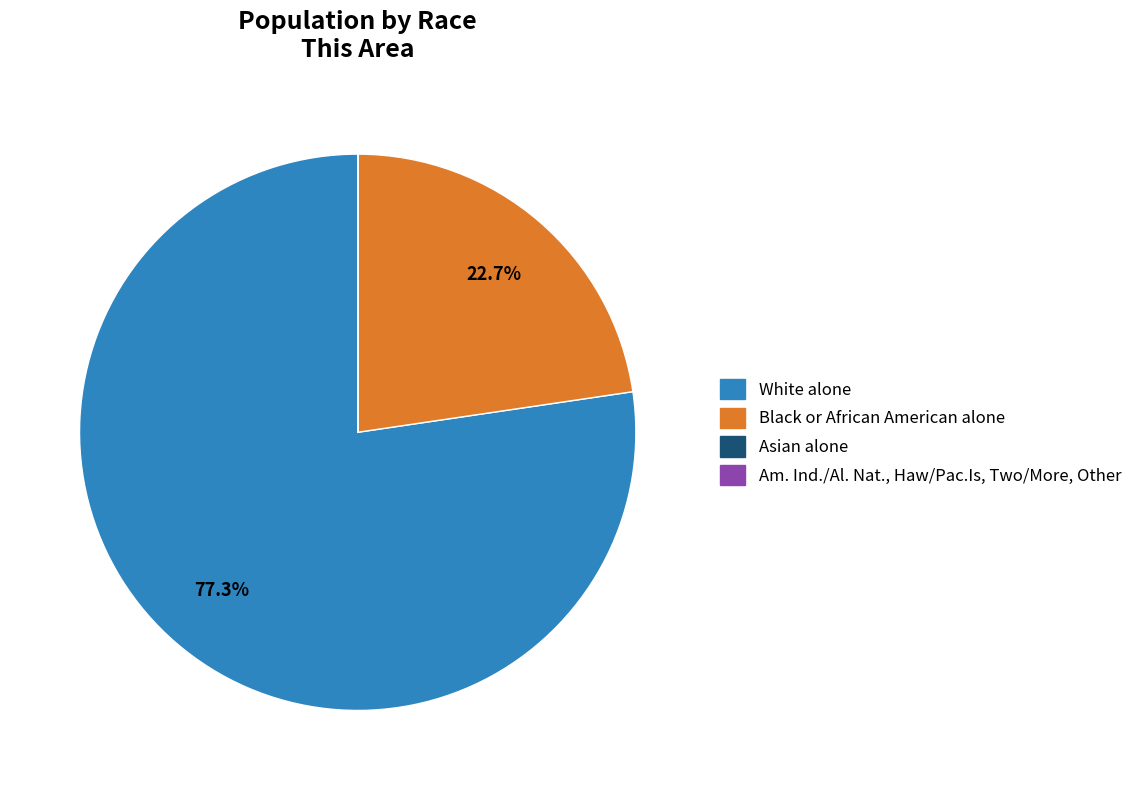

Approximately how many times larger is the value at Black or African American alone compared to White alone?

0.3